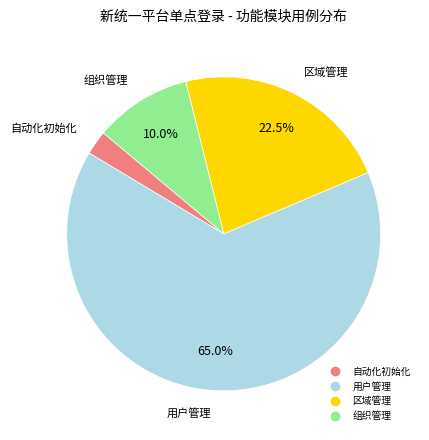

Approximately how many times larger is the value at 用户管理 compared to 自动化初始化?

26.0